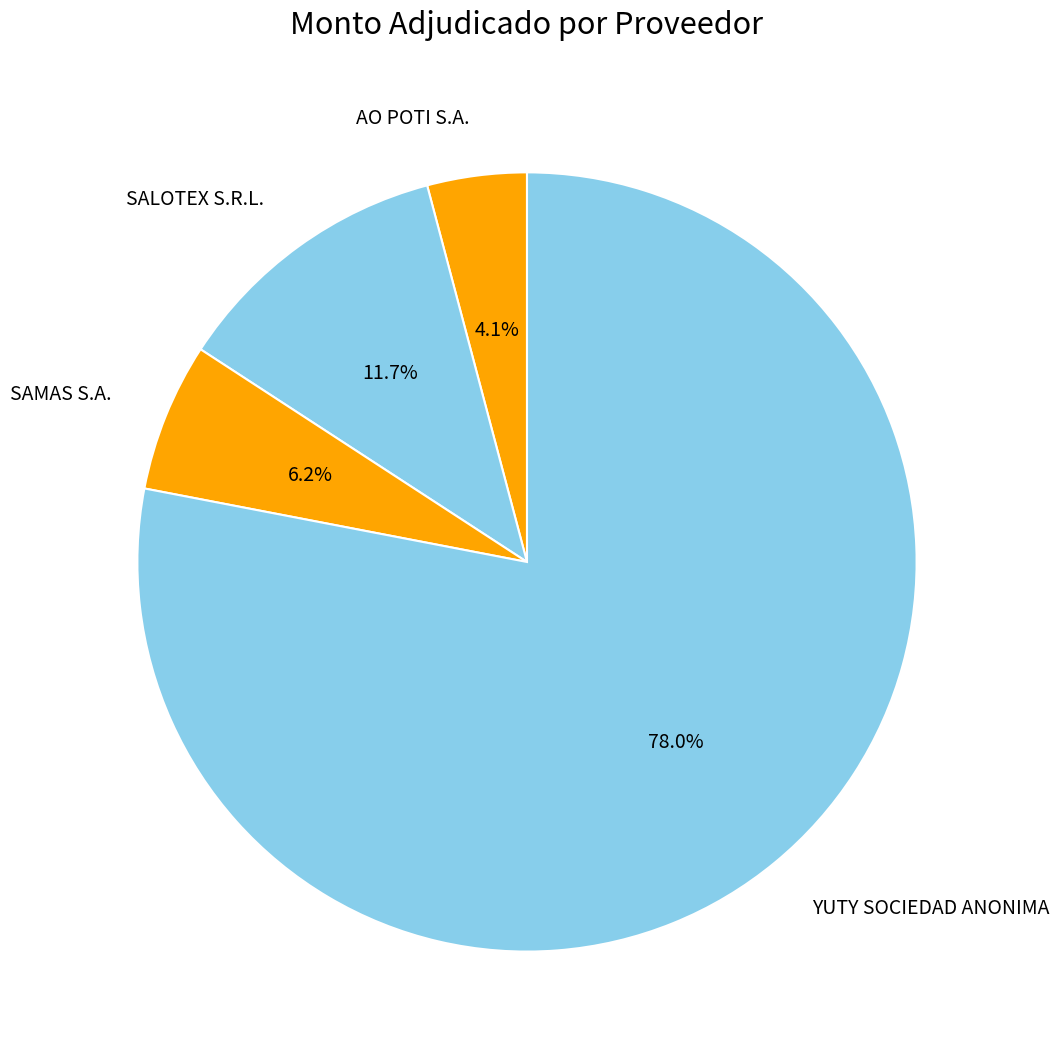

Rank the categories by value from lowest to highest.

AO POTI S.A., SAMAS S.A., SALOTEX S.R.L., YUTY SOCIEDAD ANONIMA